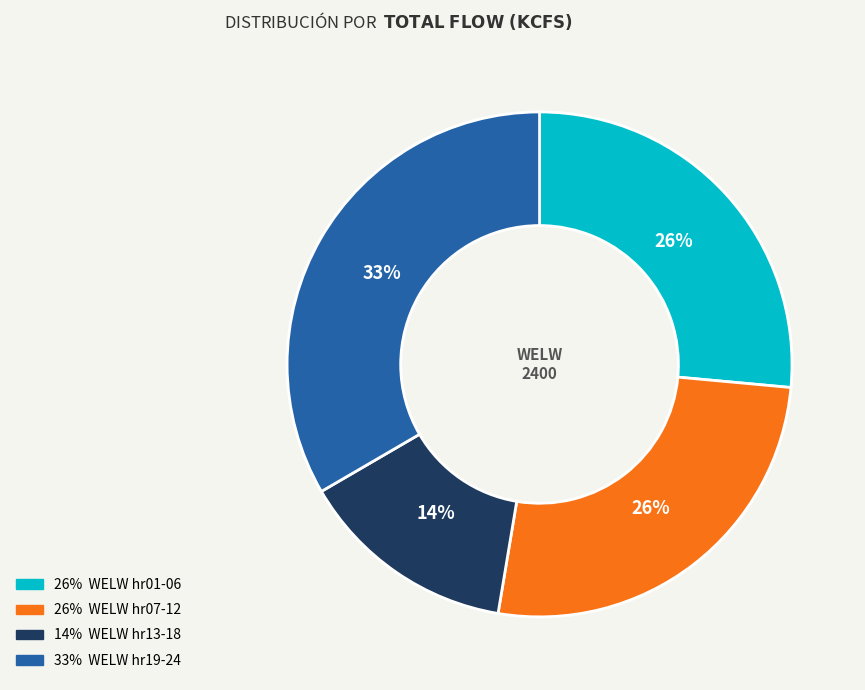

Does any single category account for the majority?

No